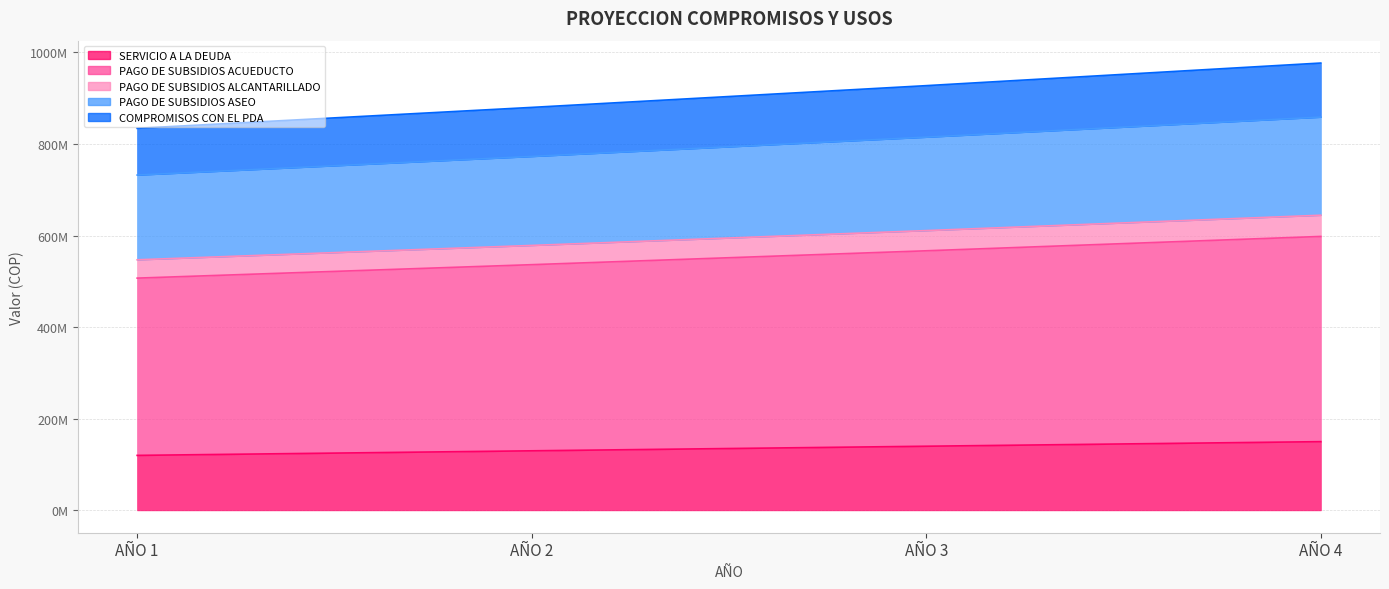

What is the smallest value displayed?

120000000